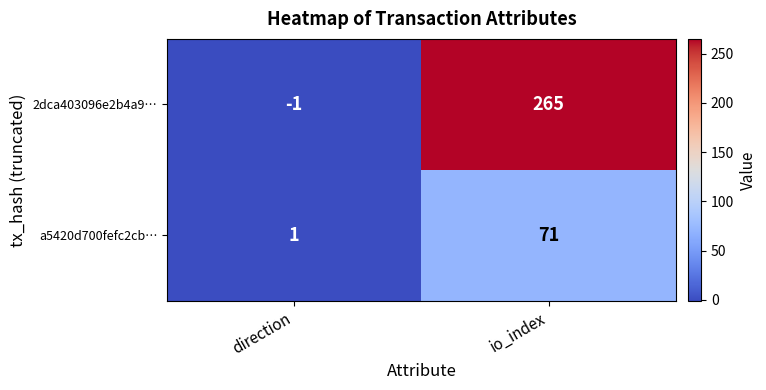

At which category is the sum across all series the highest?

io_index